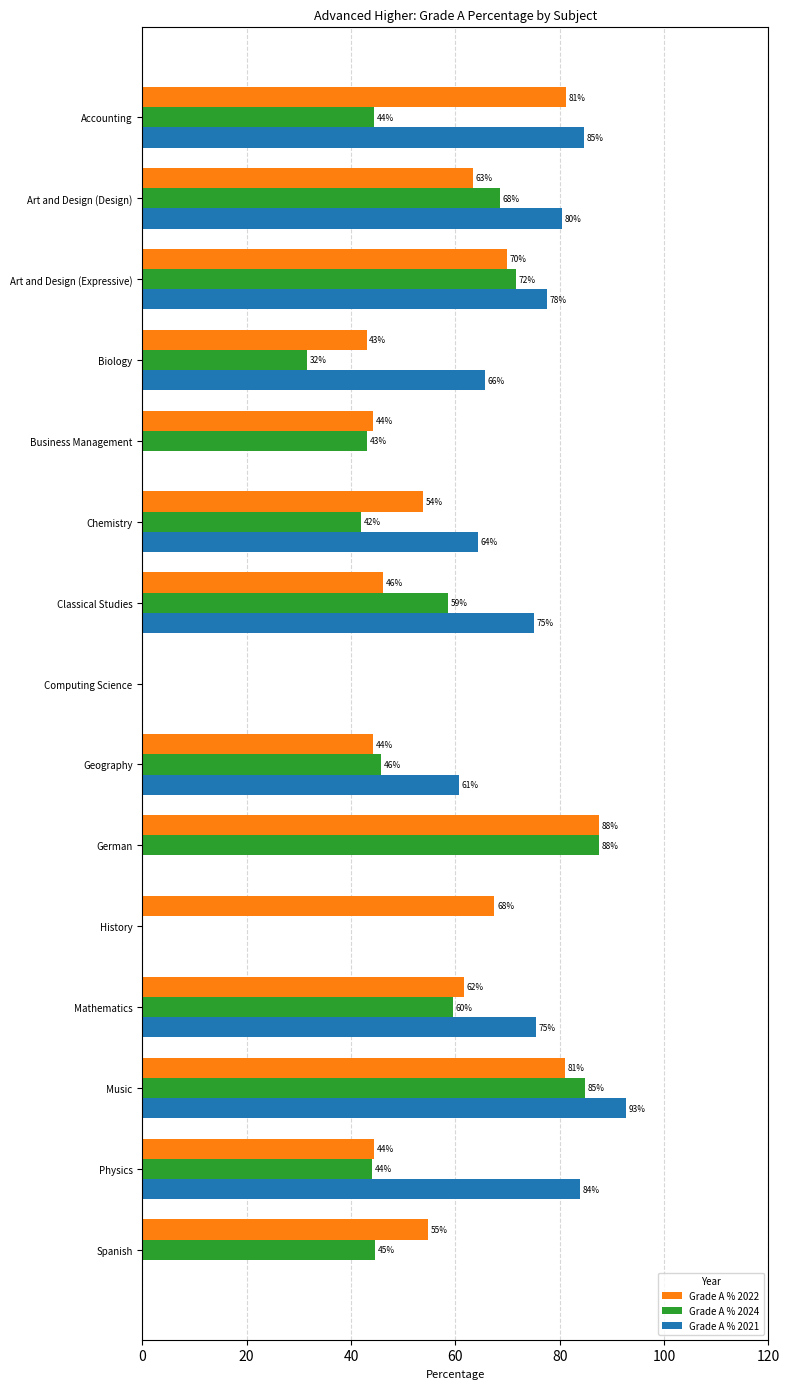

Which series changed the most between Computing Science and Geography?

Grade A % 2021